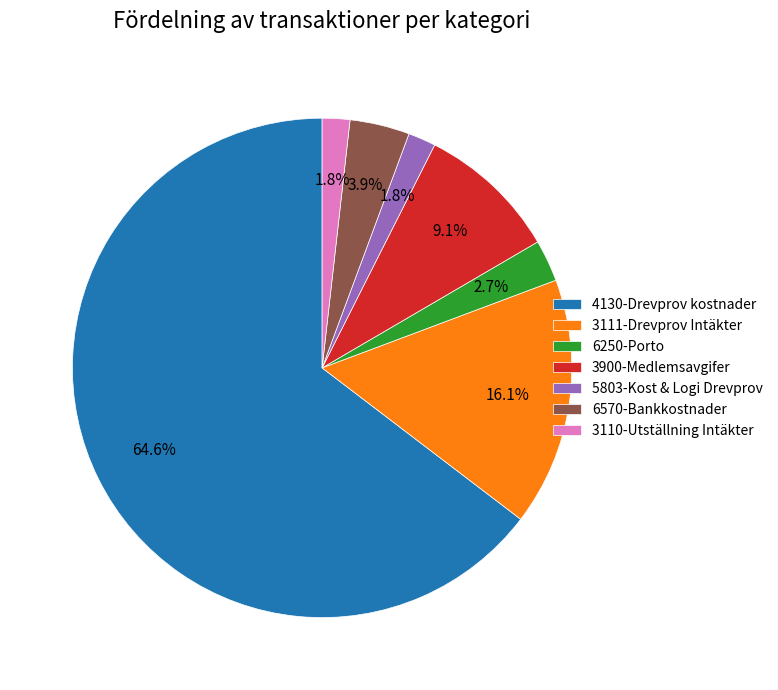

Is there a majority slice in this chart?

Yes